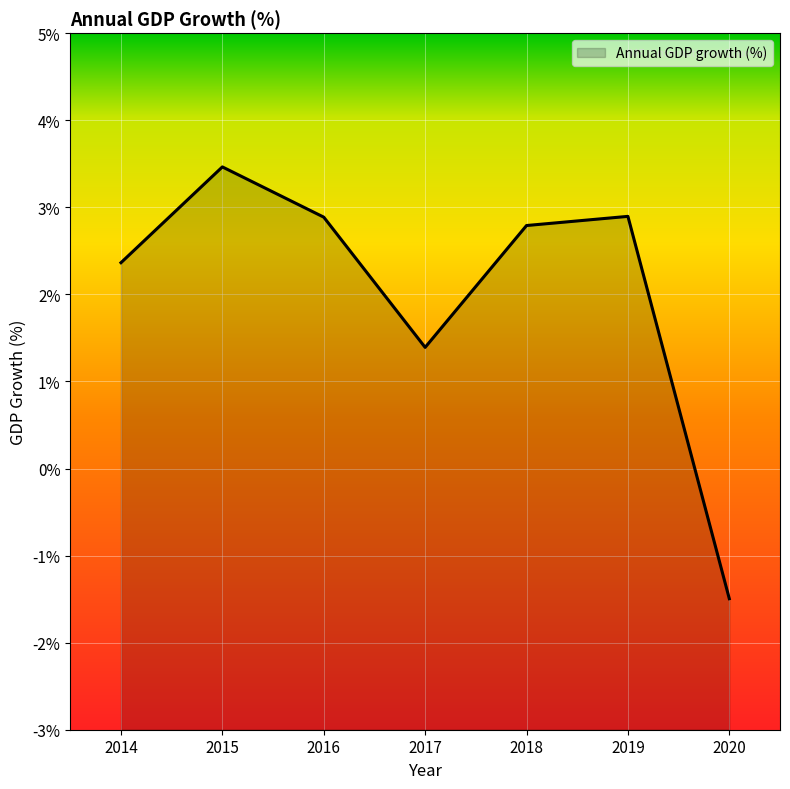

How many data points are less than 2?

2